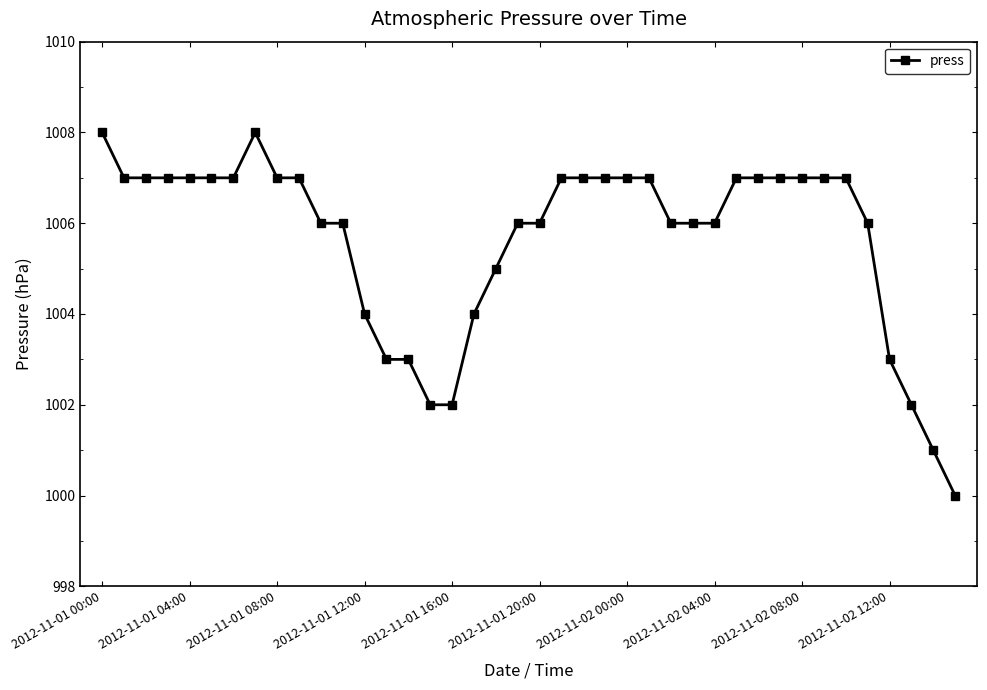

What is the value of the 20th point from the left?

1006